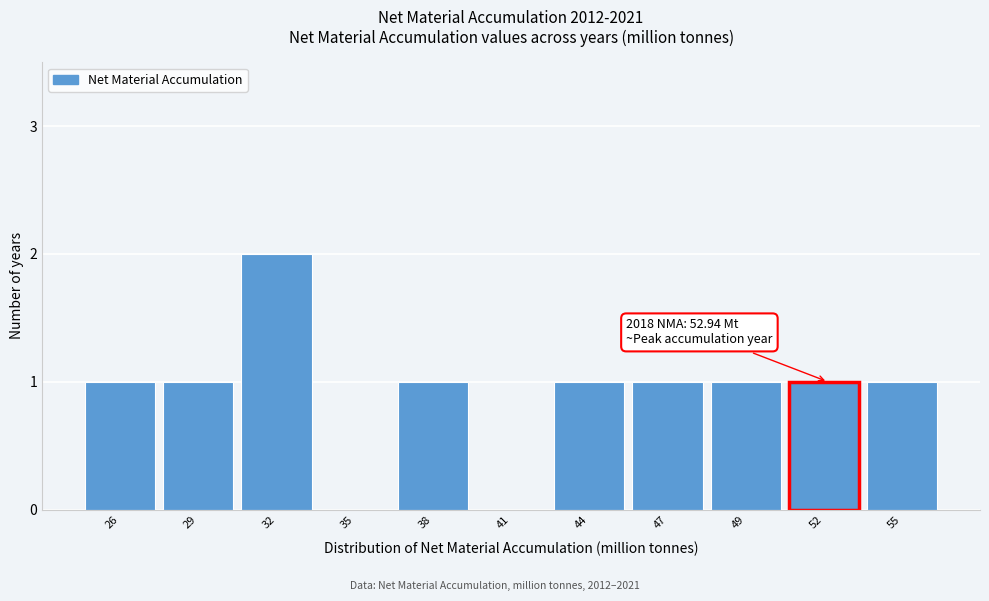

Reading right to left, what are all the values shown in this chart?

55=1	52=1	49=1	47=1	44=1	41=0	38=1	35=0	32=2	29=1	26=1